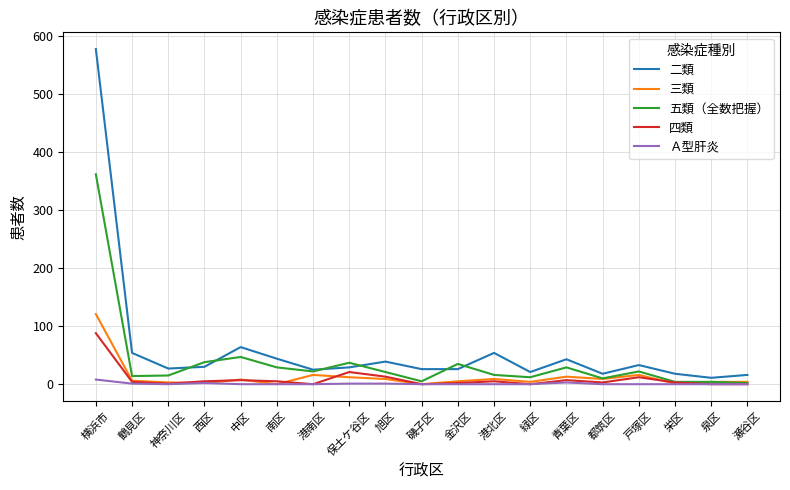

Is the value of 五類（全数把握） at 中区 greater than the value of 三類 at 泉区?

Yes